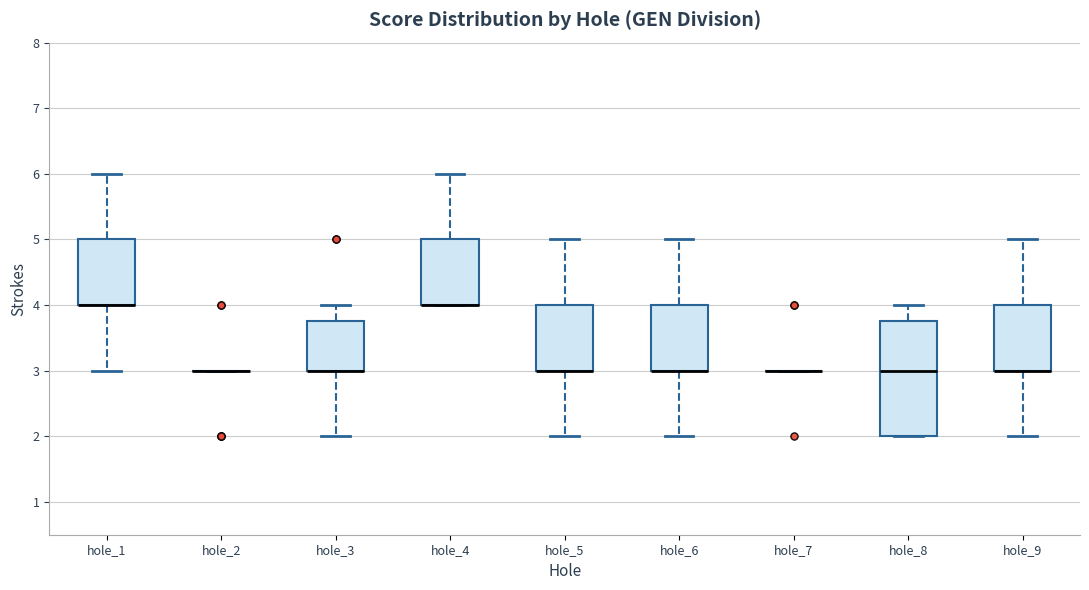

Reading left to right, read every box against the y-axis: the position of its median line, the range the box covers, and the ends of its whiskers. The values are not printed on the chart, so give them approximately, as read against the axis.

hole_1: median 4.0 (drawn on the box's lower edge), box 4.0 to 5.0, whiskers 3.0 to 6.0
hole_2: box collapsed to a line at 3.0, whiskers 3.0 to 3.0
hole_3: median 3.0 (drawn on the box's lower edge), box 3.0 to 3.8, whiskers 2.0 to 4.0
hole_4: median 4.0 (drawn on the box's lower edge), box 4.0 to 5.0, whiskers 4.0 to 6.0
hole_5: median 3.0 (drawn on the box's lower edge), box 3.0 to 4.0, whiskers 2.0 to 5.0
hole_6: median 3.0 (drawn on the box's lower edge), box 3.0 to 4.0, whiskers 2.0 to 5.0
hole_7: box collapsed to a line at 3.0, whiskers 3.0 to 3.0
hole_8: median 3.0, box 2.0 to 3.8, whiskers 2.0 to 4.0
hole_9: median 3.0 (drawn on the box's lower edge), box 3.0 to 4.0, whiskers 2.0 to 5.0